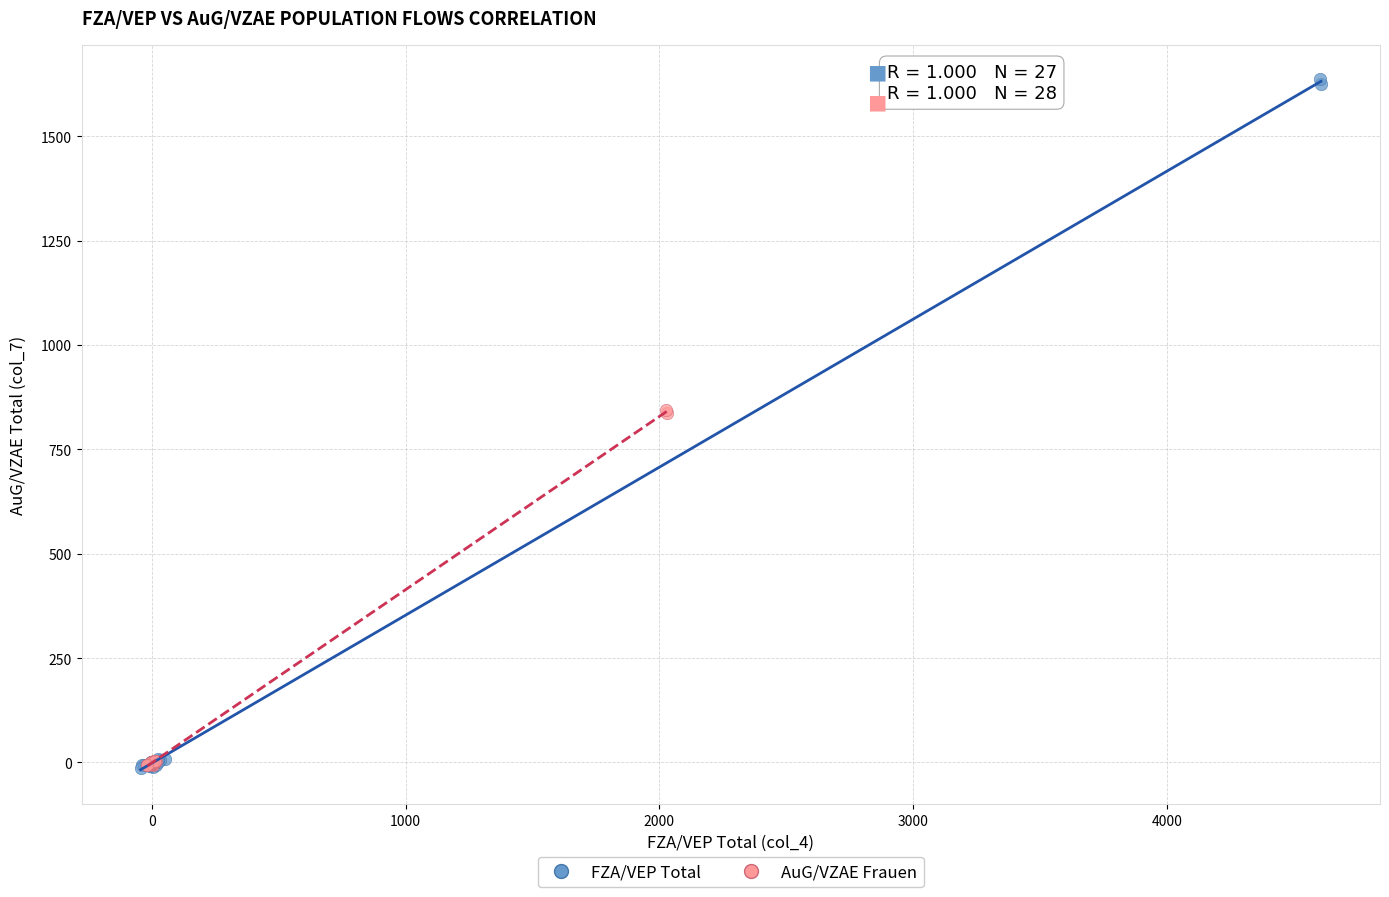

Which series contains the highest Y value?

FZA/VEP Total